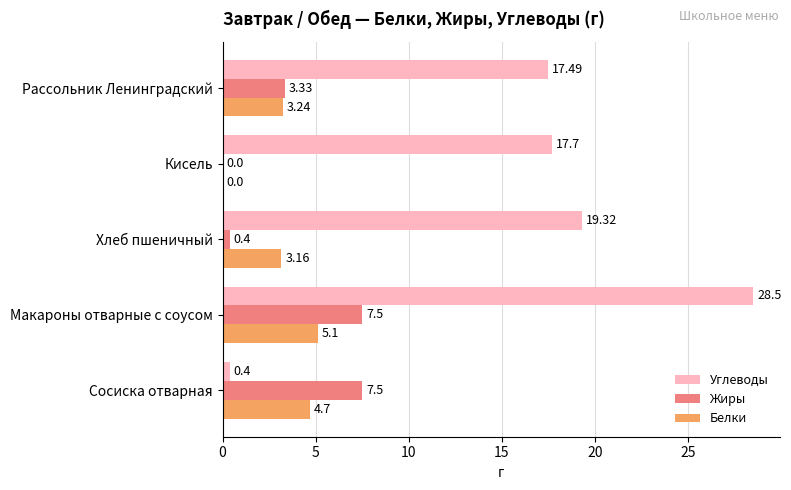

Which category has the highest value across all series?

Макароны отварные с соусом